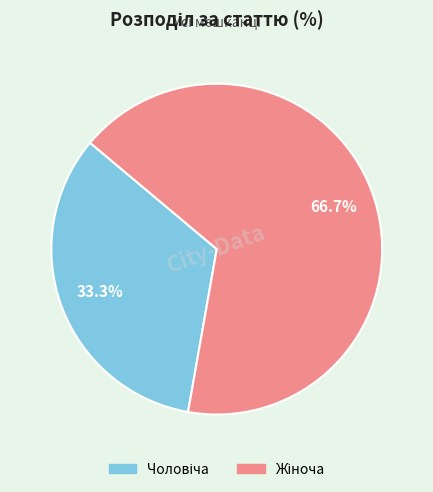

Which slice is the smallest?

Чоловіча